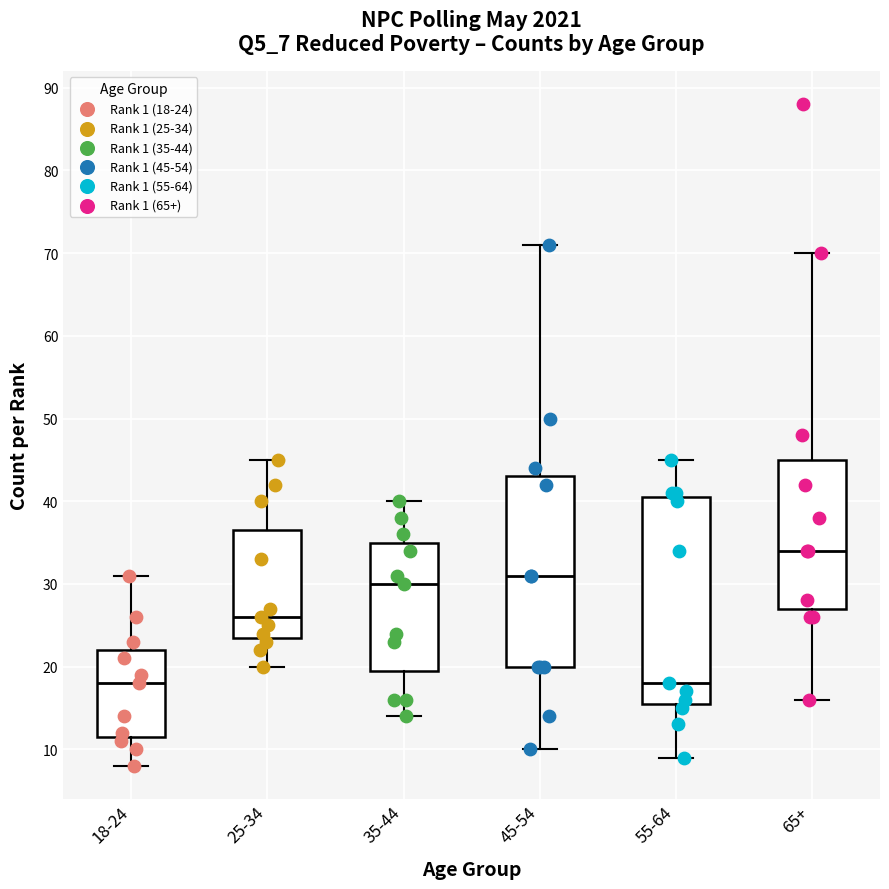

Reading left to right, read every box against the y-axis: the position of its median line, the range the box covers, and the ends of its whiskers. The values are not printed on the chart, so give them approximately, as read against the axis.

18-24: median 18, box 12 to 22, whiskers 8 to 31
25-34: median 26, box 24 to 37, whiskers 20 to 45
35-44: median 30, box 20 to 35, whiskers 14 to 40
45-54: median 31, box 20 to 43, whiskers 10 to 71
55-64: median 18, box 16 to 41, whiskers 9 to 45
65+: median 34, box 27 to 45, whiskers 16 to 70